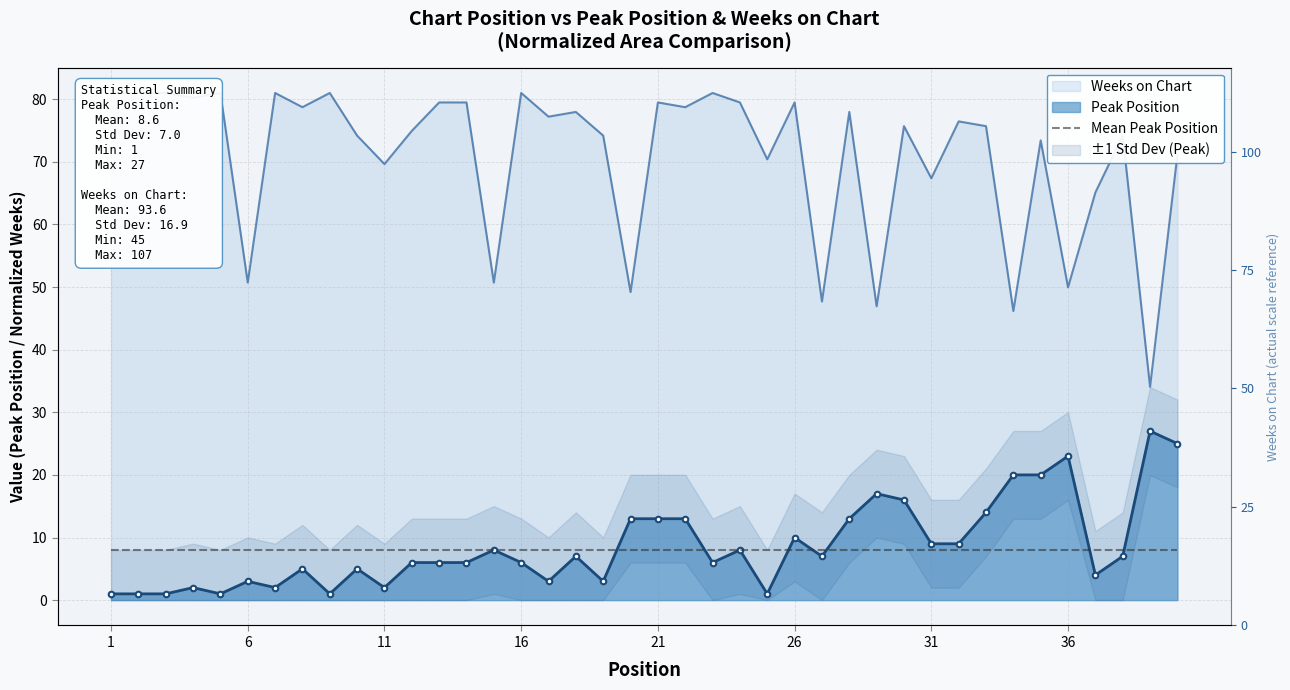

True or false: Peak Position has more than 1 interior local peaks.

True